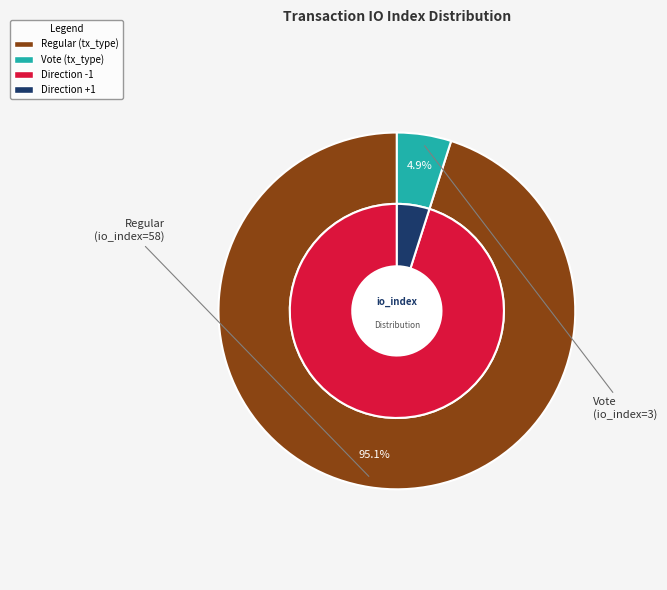

The Regular slice represents 95% of the pie. True or false?

True